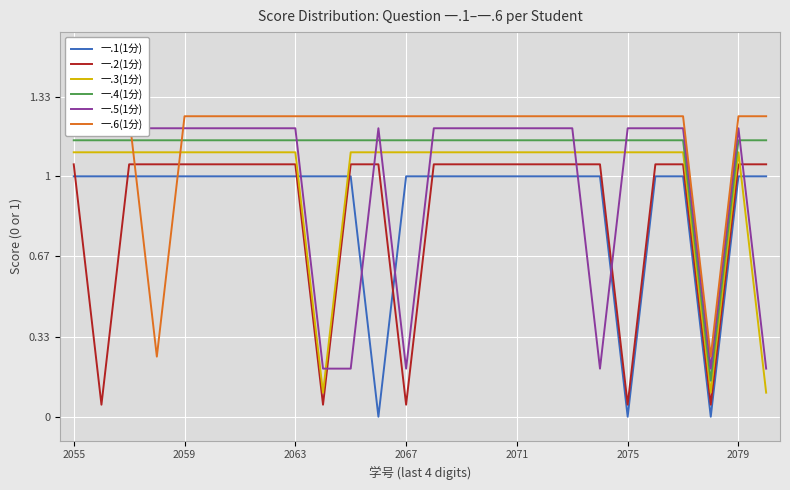

Is it true that 一.1(1分) equals 0.7 at 2059?

False